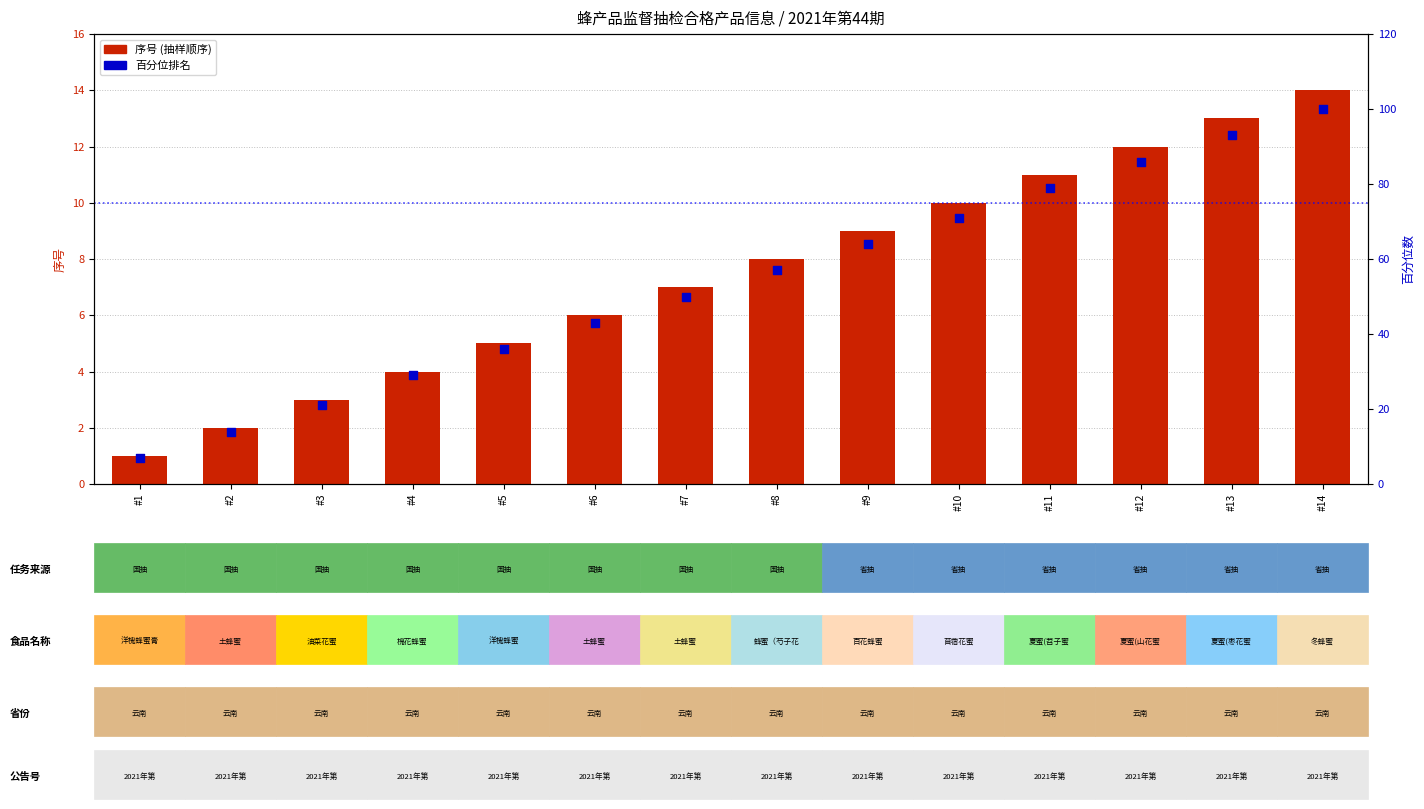

Which series has the largest total across all categories?

百分位数